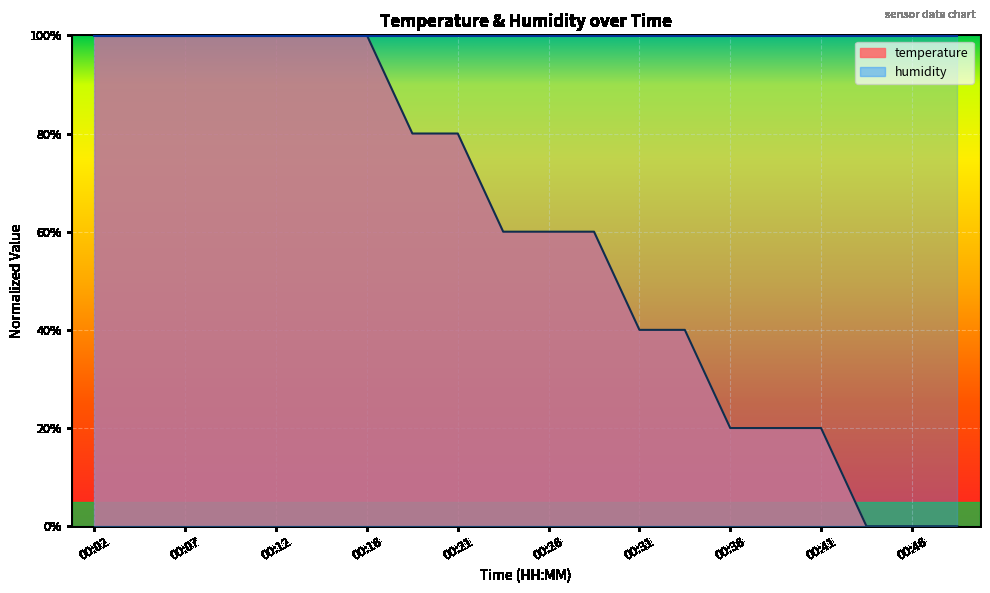

List the labels in order of value, smallest first.

00:43, 00:46, 00:48, 00:36, 00:38, 00:41, 00:31, 00:33, 00:24, 00:26, 00:29, 00:19, 00:21, 00:02, 00:04, 00:07, 00:09, 00:12, 00:14, 00:16